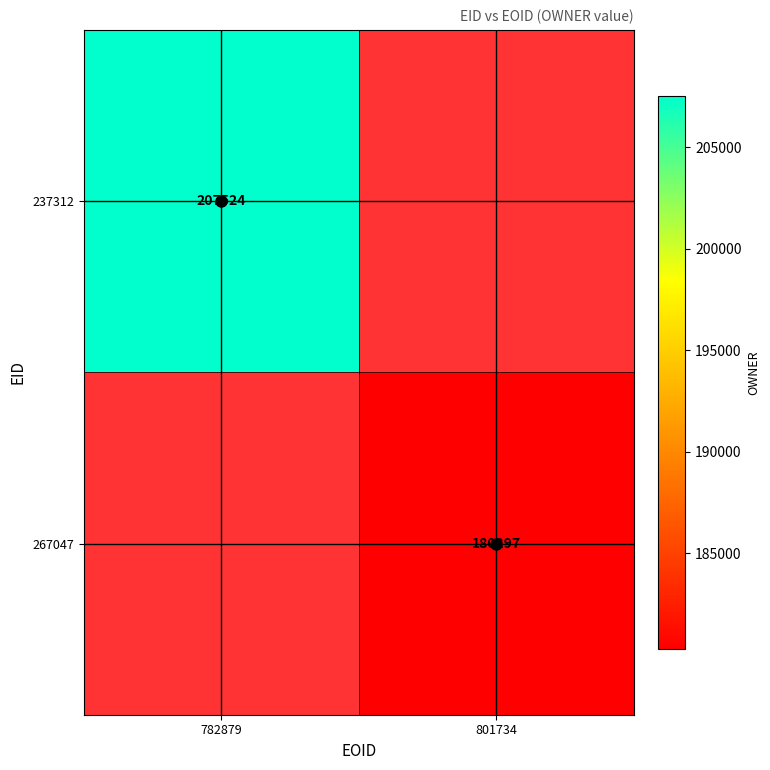

The 237312 series shows 322194 at 782879. True or false?

False